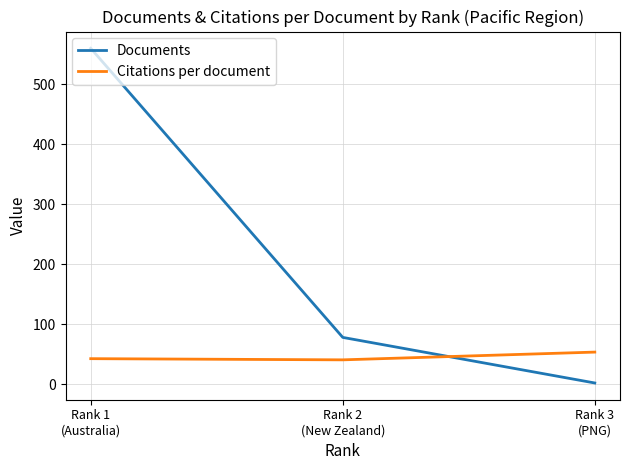

At how many categories does at least one series exceed 469?

1